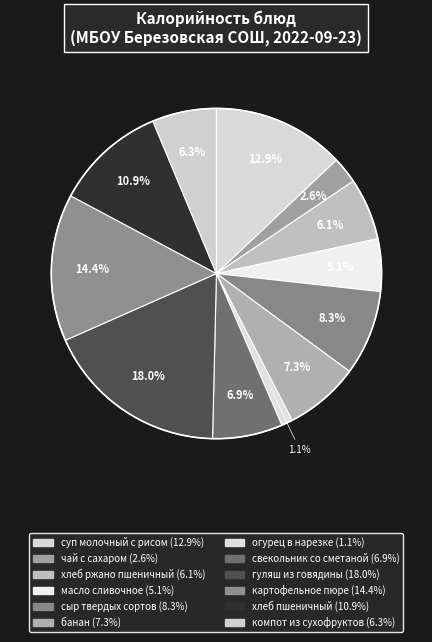

How much of the chart is everything except масло сливочное?

94.9%